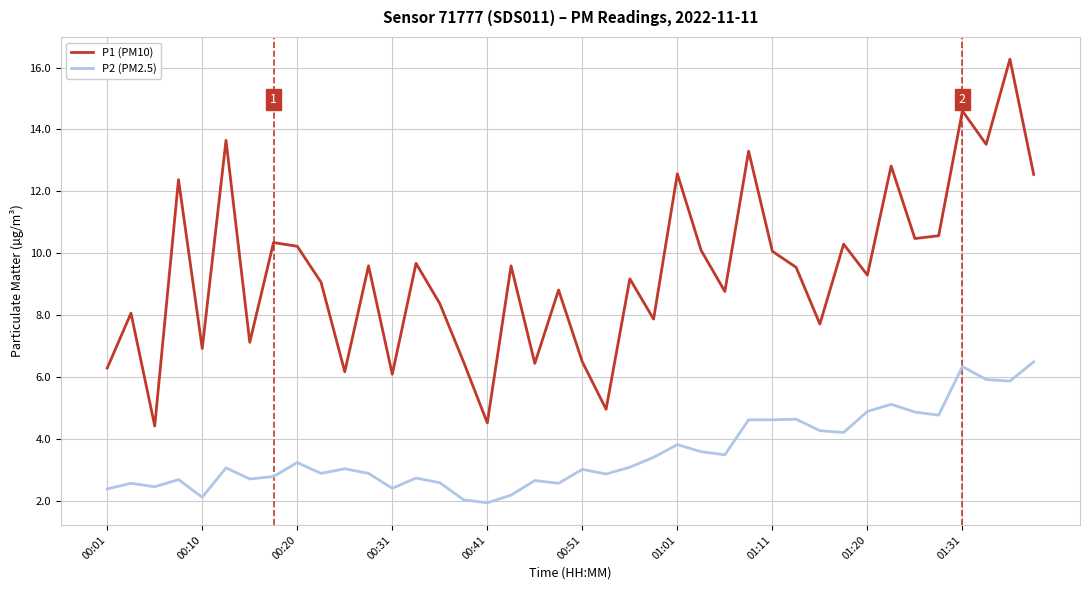

What is the sum of all P1 (PM10) values?

375.4